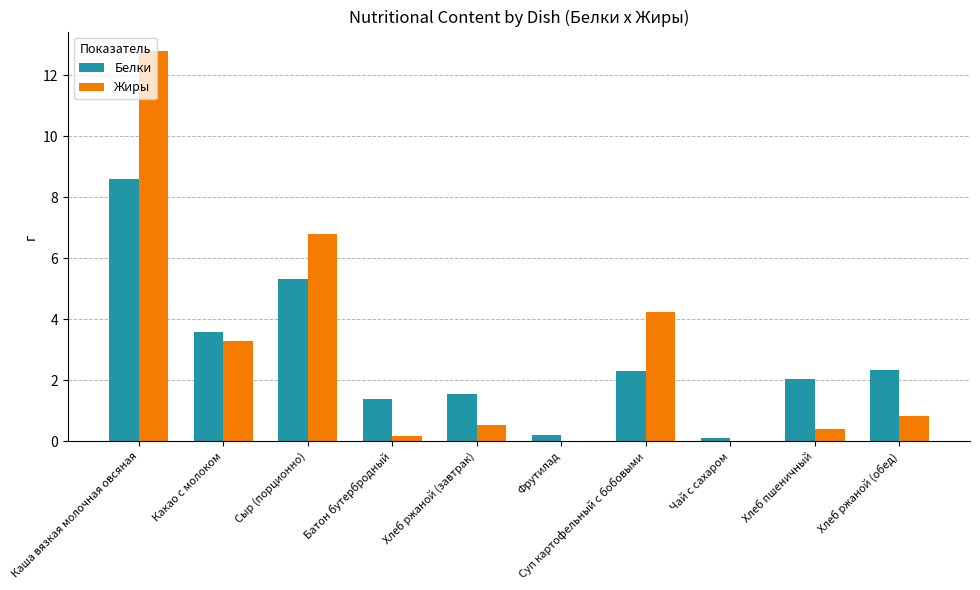

What is the sum of the Белки values at Суп картофельный с бобовыми and Хлеб ржаной (обед)?

4.6